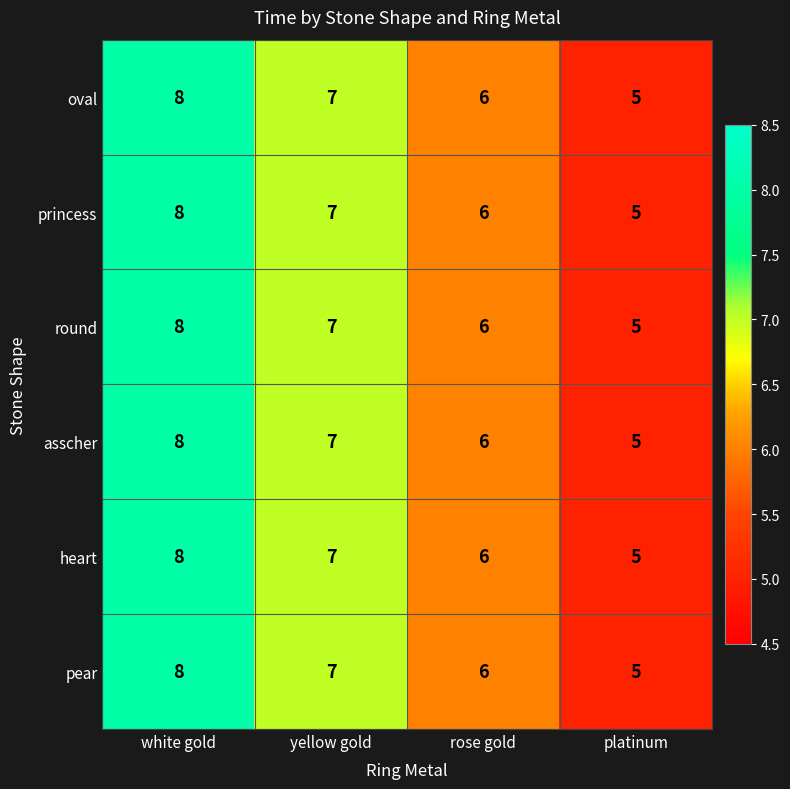

True or false: round has a value of 8 at white gold.

True